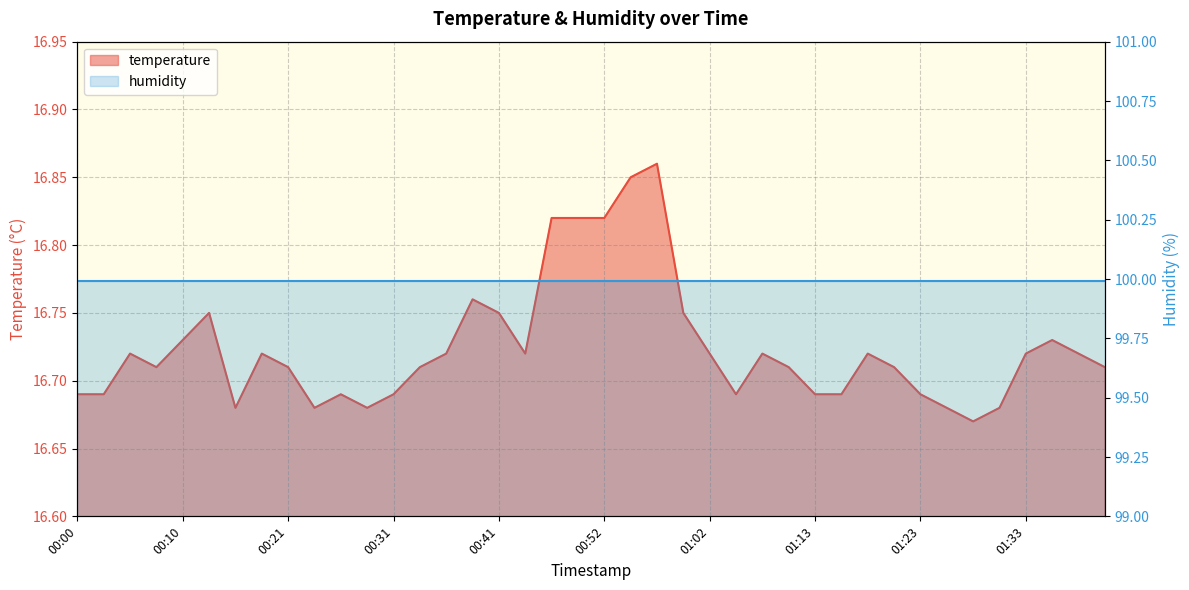

Which category has the lowest value across all series?

01:28